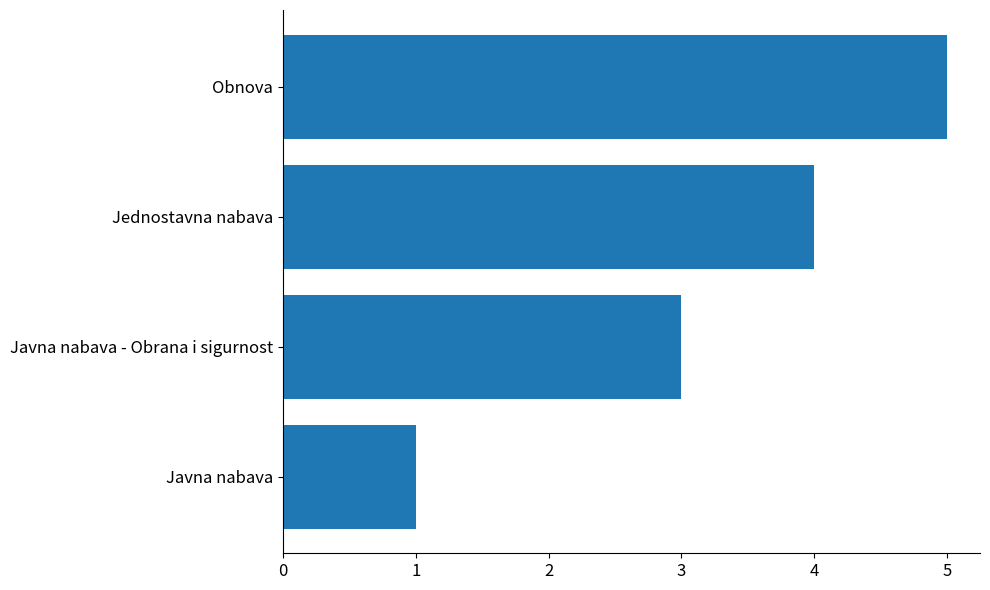

What is the average value?

3